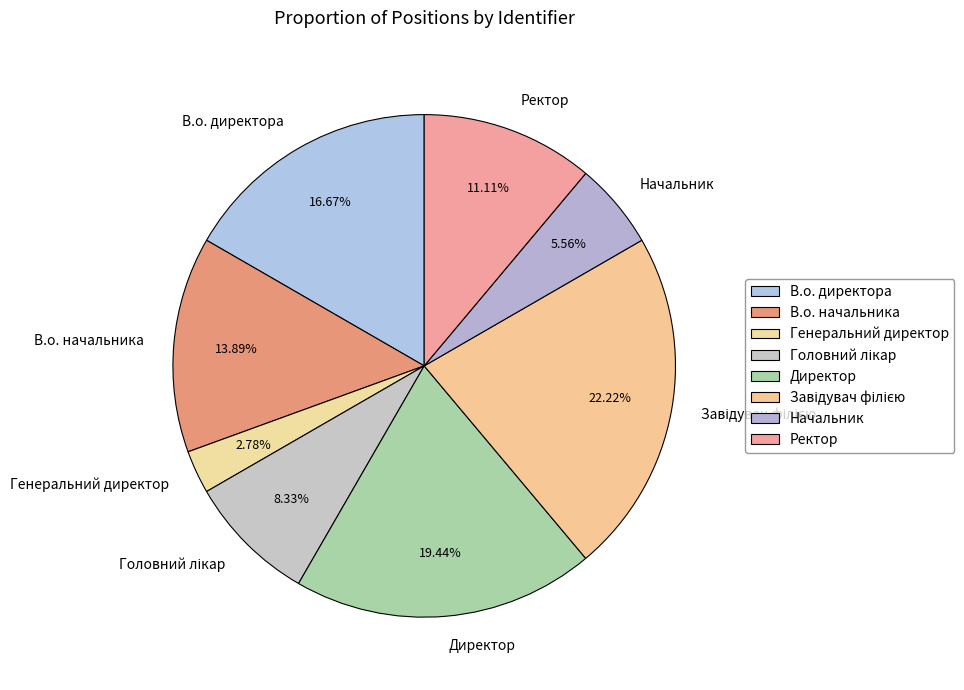

Which has a higher value, Начальник or Директор?

Директор